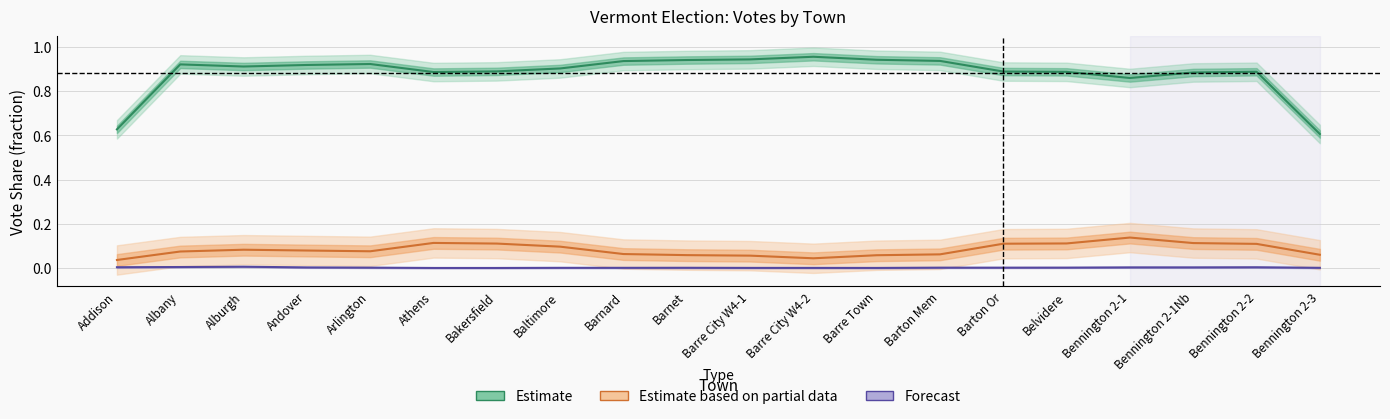

How many categories are shown in the chart?

20